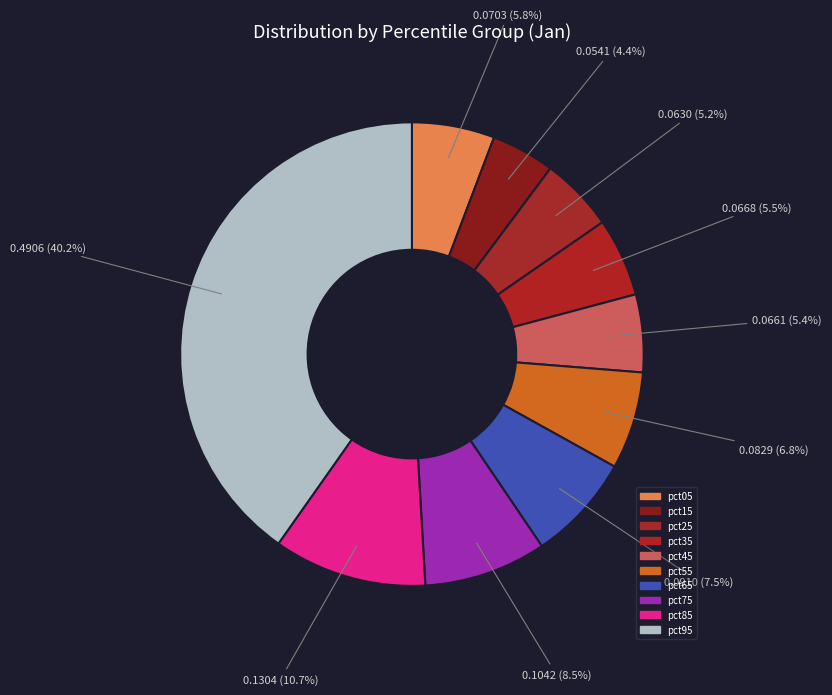

Which slice is the largest?

pct95